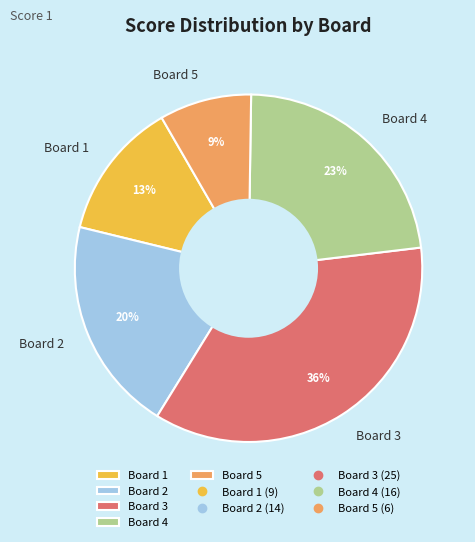

Combined, do Board 5 and Board 1 account for over 50%?

No